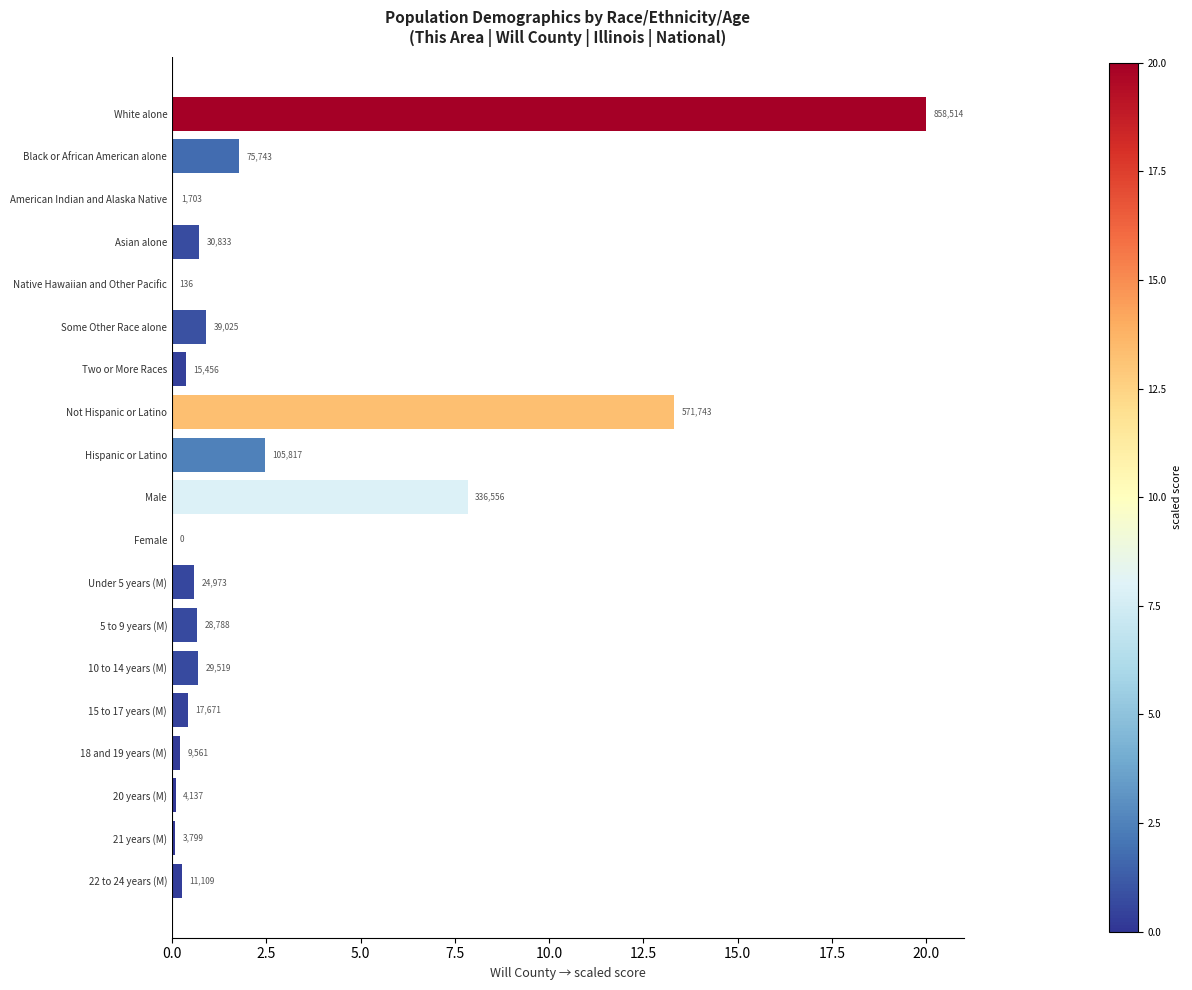

Count the number of values greater than 0.

18